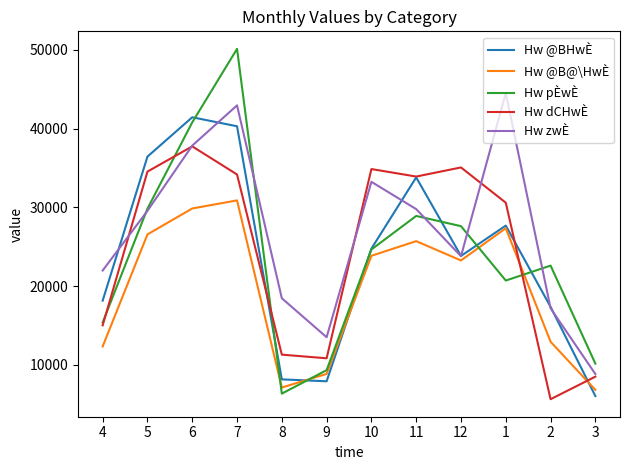

Which series has the largest range (max minus min)?

Hw pÈwÈ